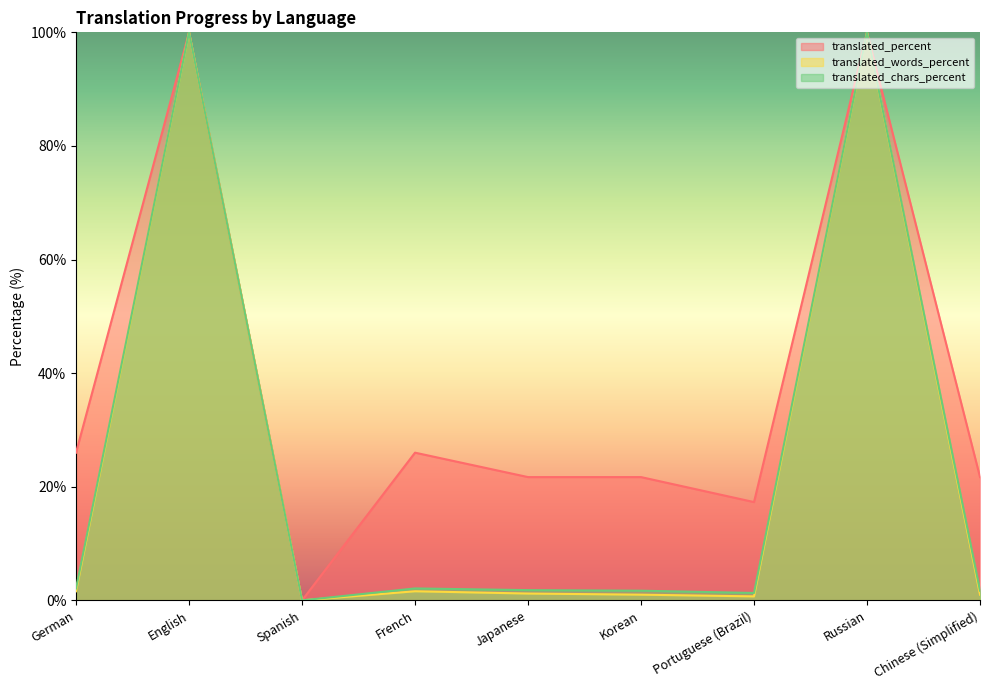

What is the label of the 5th point from the left?

Japanese